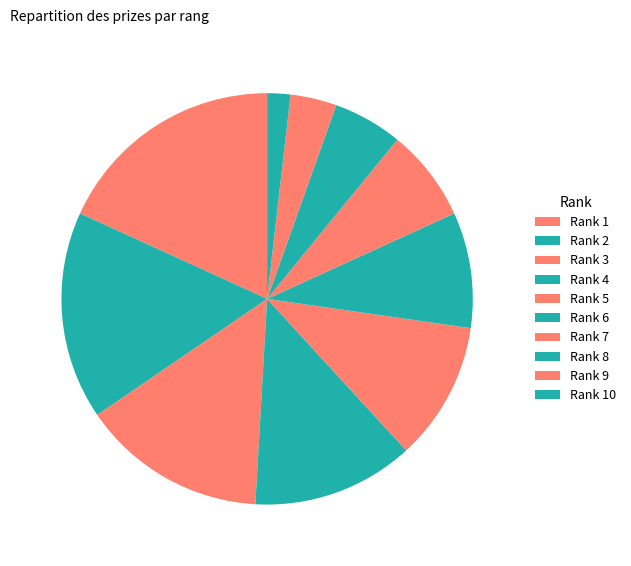

Count the number of slices in the pie.

10